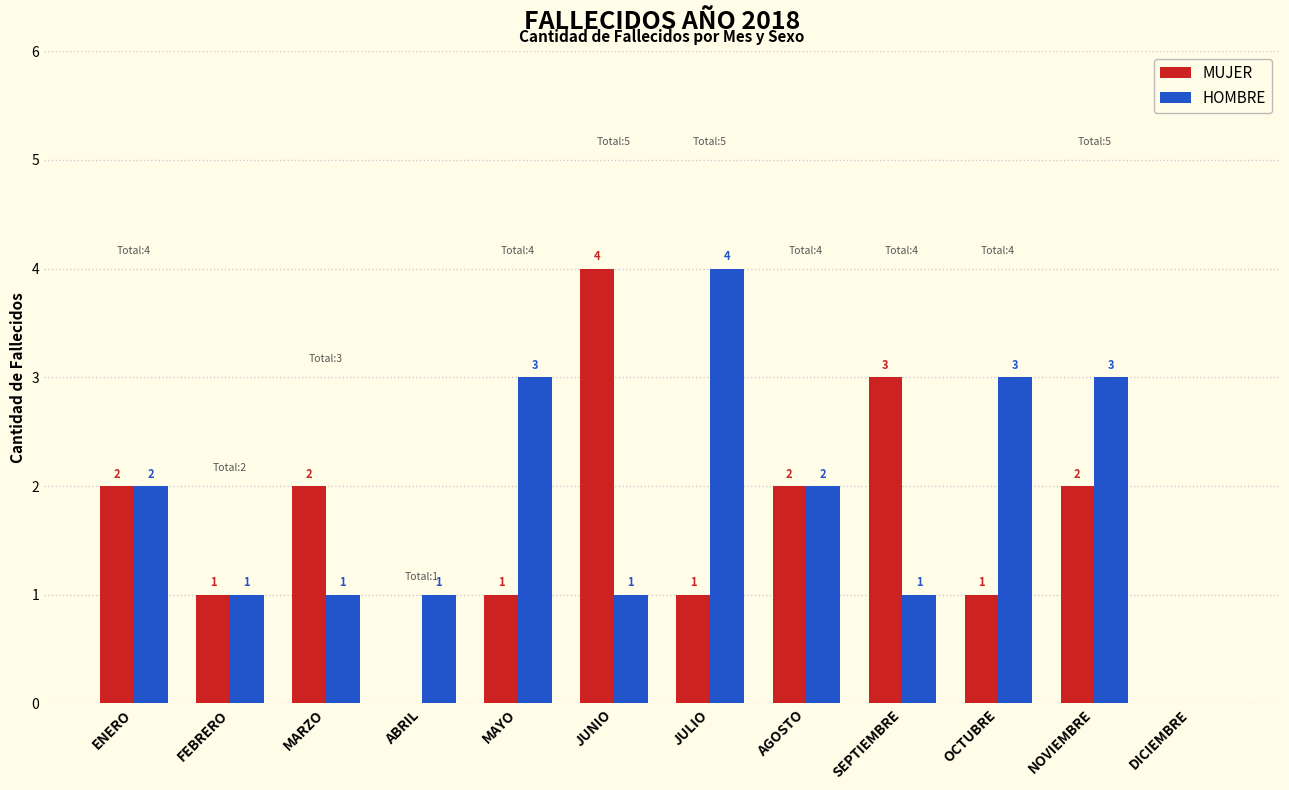

Which series changed the most between FEBRERO and SEPTIEMBRE?

MUJER